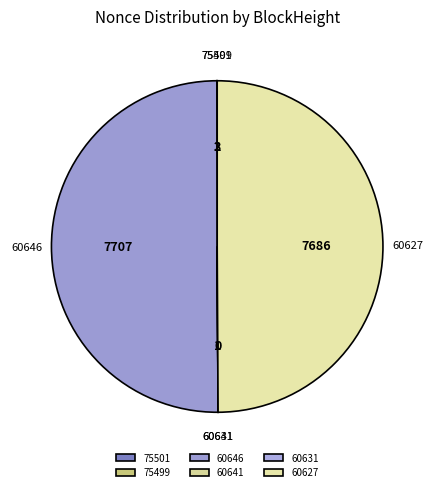

The 60646 slice represents 45% of the pie. True or false?

False